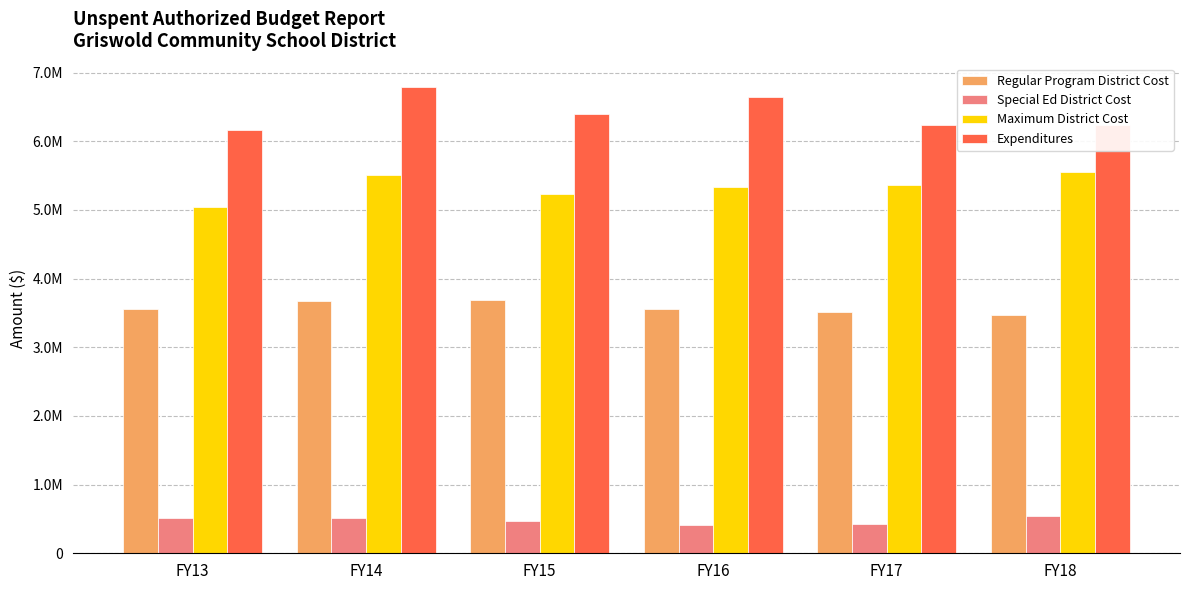

What are all the series names shown in the legend?

Regular Program District Cost, Special Ed District Cost, Maximum District Cost, Expenditures